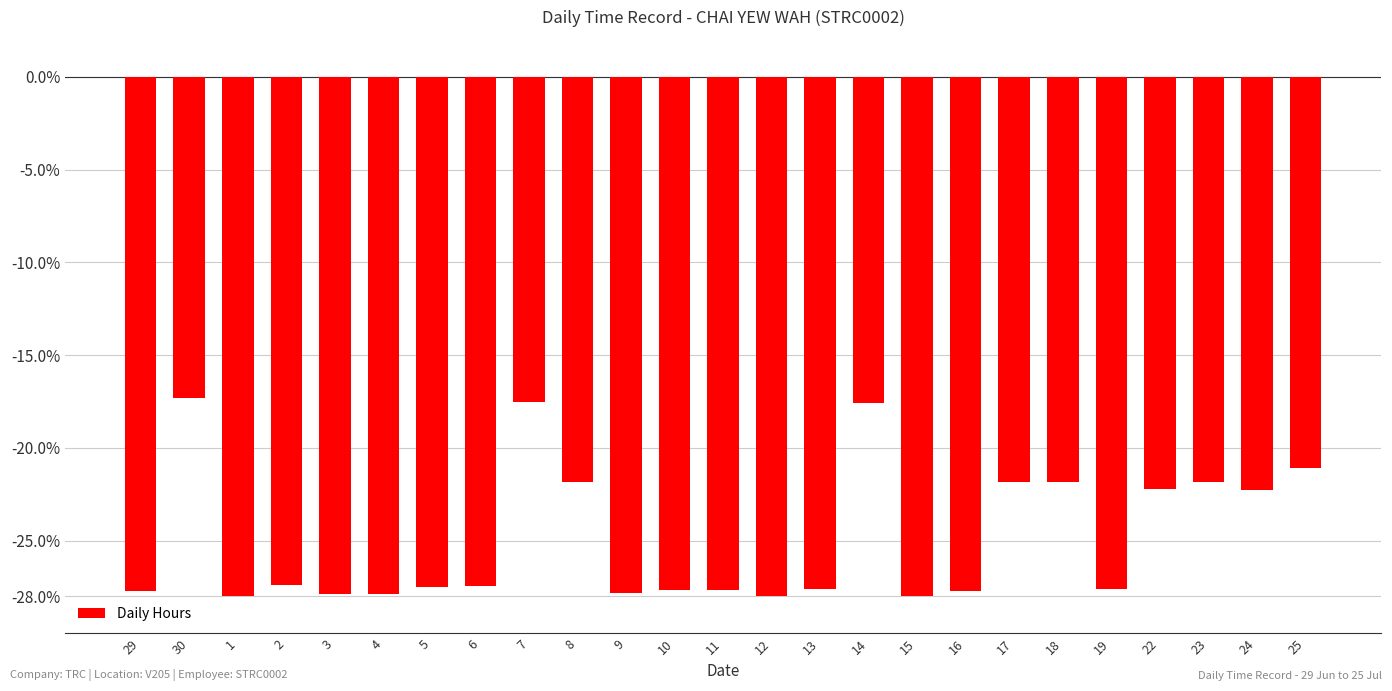

What position from the right is 12?

12